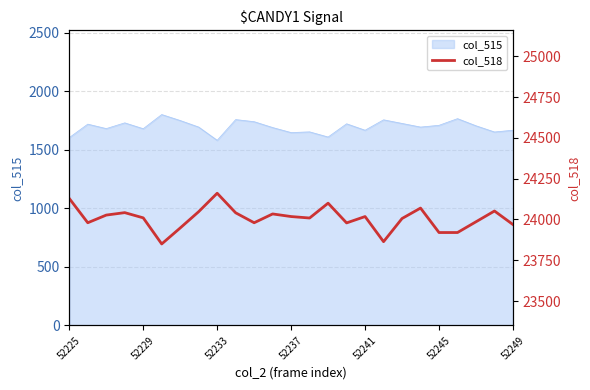

Is it true that the value at 14 is 24100?

True